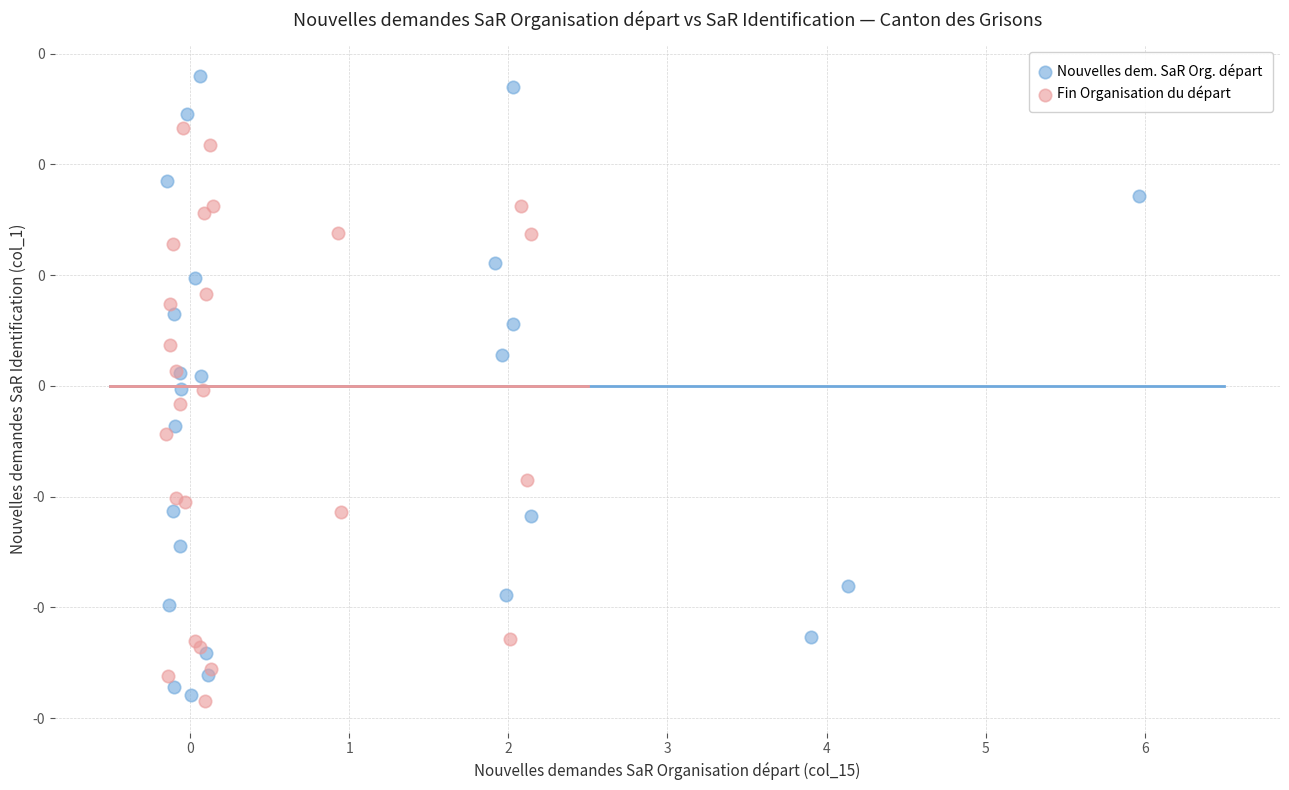

What are all the series names shown in the legend?

Nouvelles dem. SaR Org. départ, Fin Organisation du départ